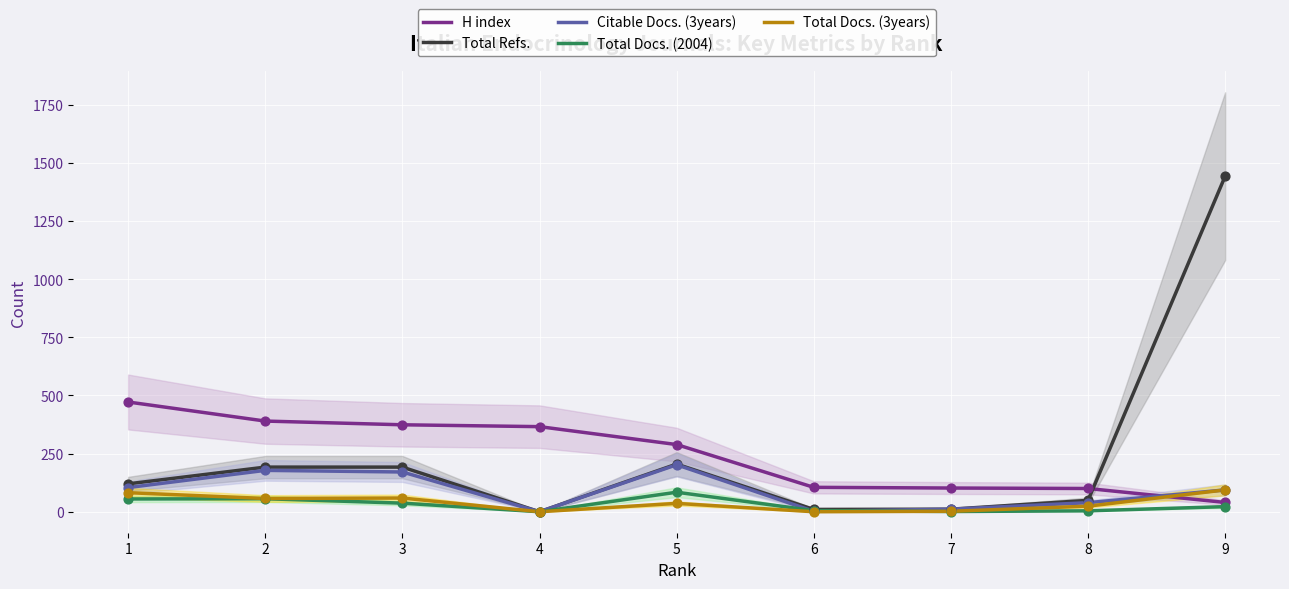

Is the value of Citable Docs. (3years) at 7 greater than the value of Total Docs. (2004) at 9?

No